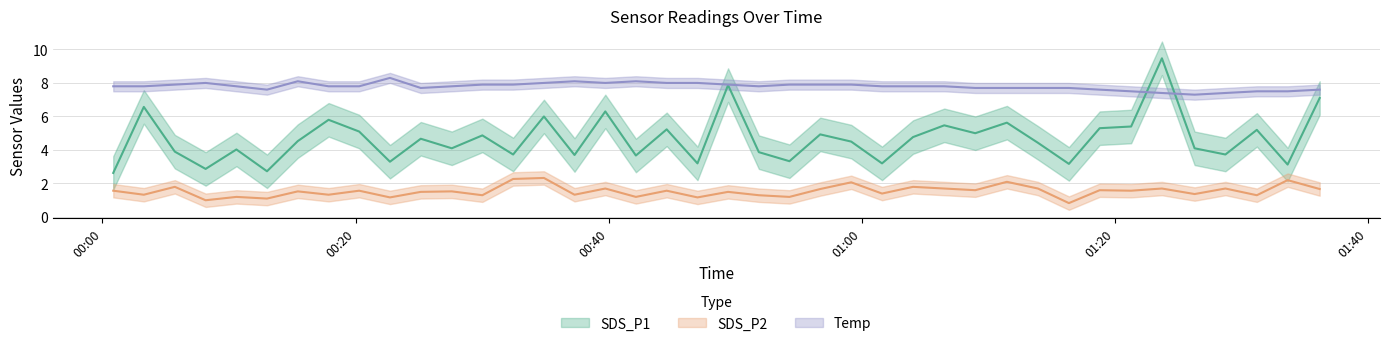

List the series in order of their overall mean, highest first.

Temp, SDS_P1, SDS_P2